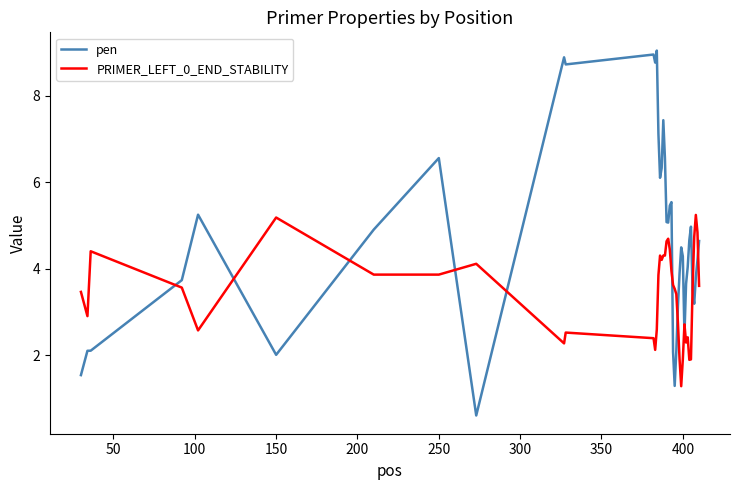

What are all the series names shown in the legend?

pen, PRIMER_LEFT_0_END_STABILITY